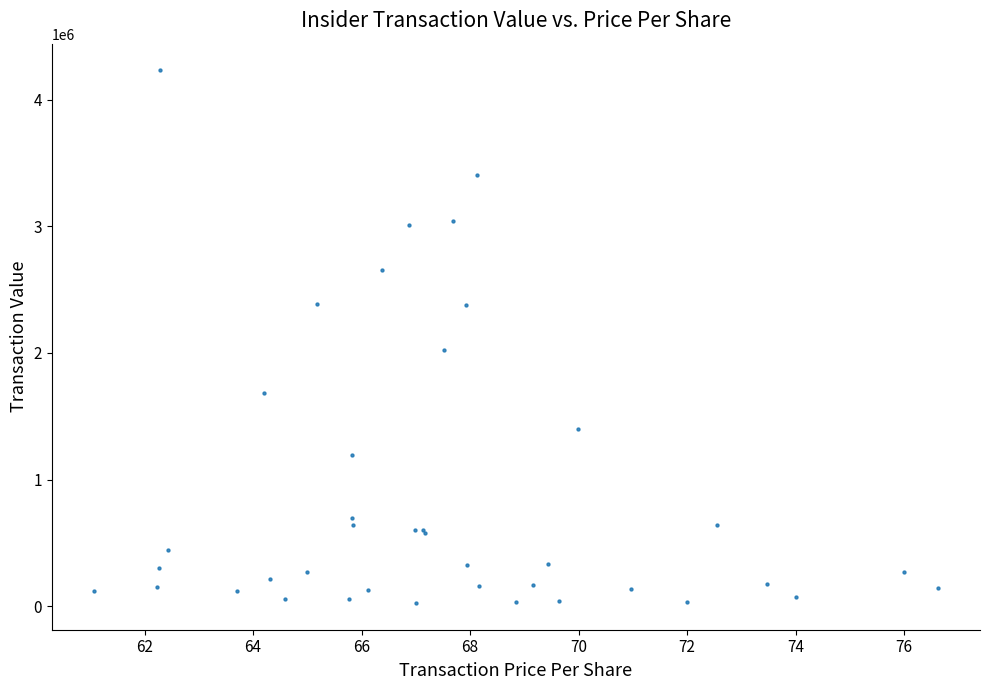

What Y value in the scatter plot is closest to 2128383?

2025600